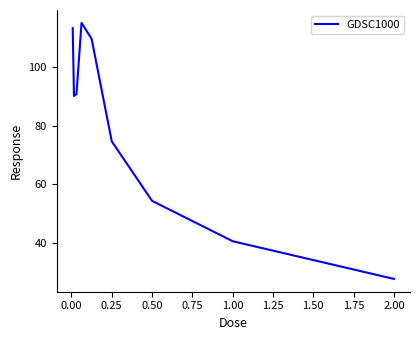

What is the difference between the maximum and minimum values?

87.6